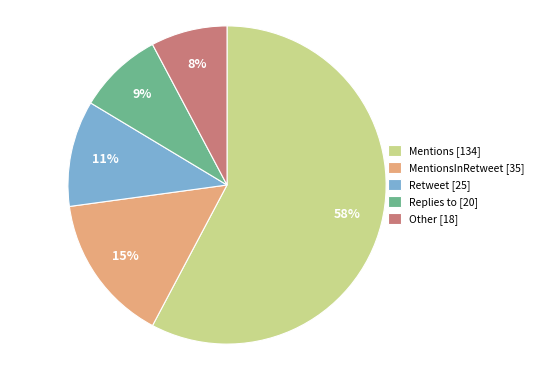

Rank the categories by value from highest to lowest.

Mentions [134], MentionsInRetweet [35], Retweet [25], Replies to [20], Other [18]